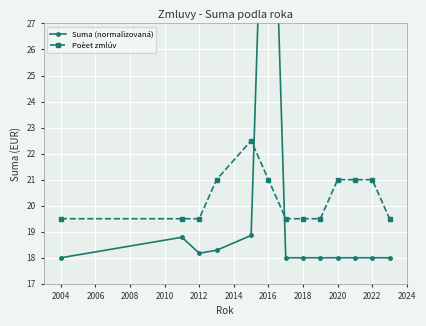

True or false: Poèet zmlúv has a value of 19.5 at 2004.

True